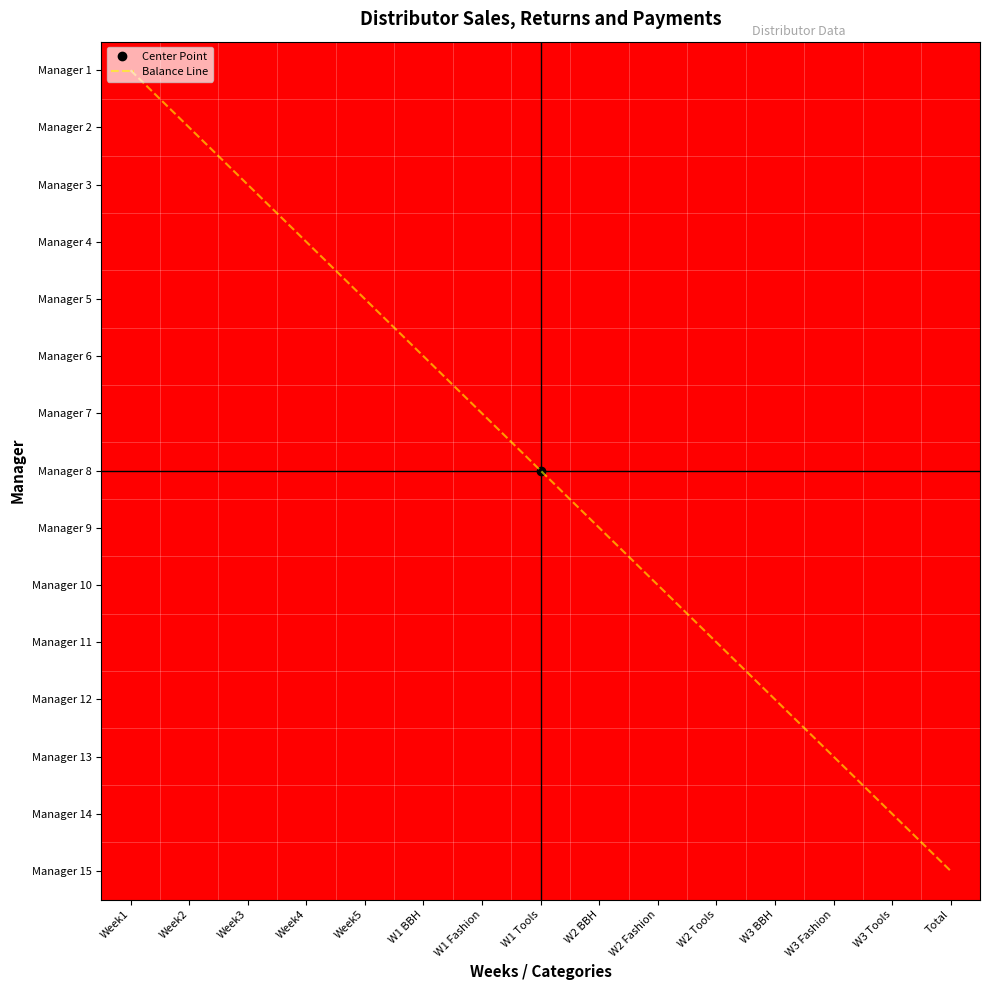

What is the total value across all series at W3 Fashion?

12